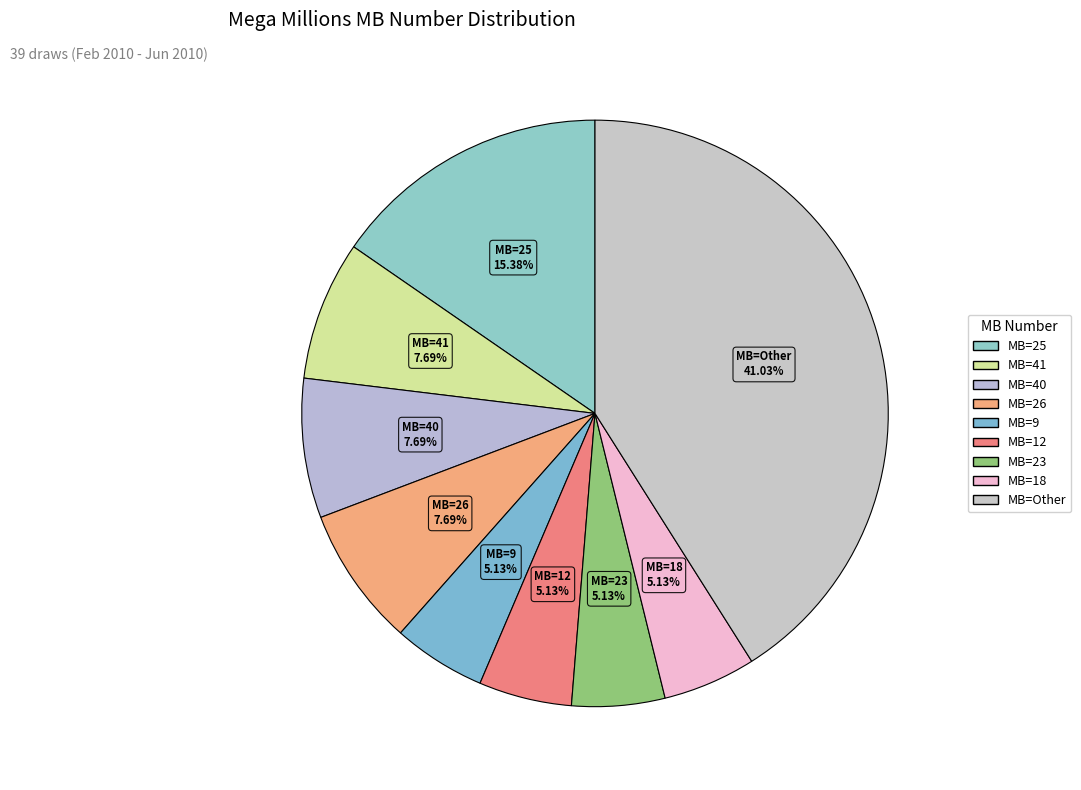

Count the number of slices in the pie.

9